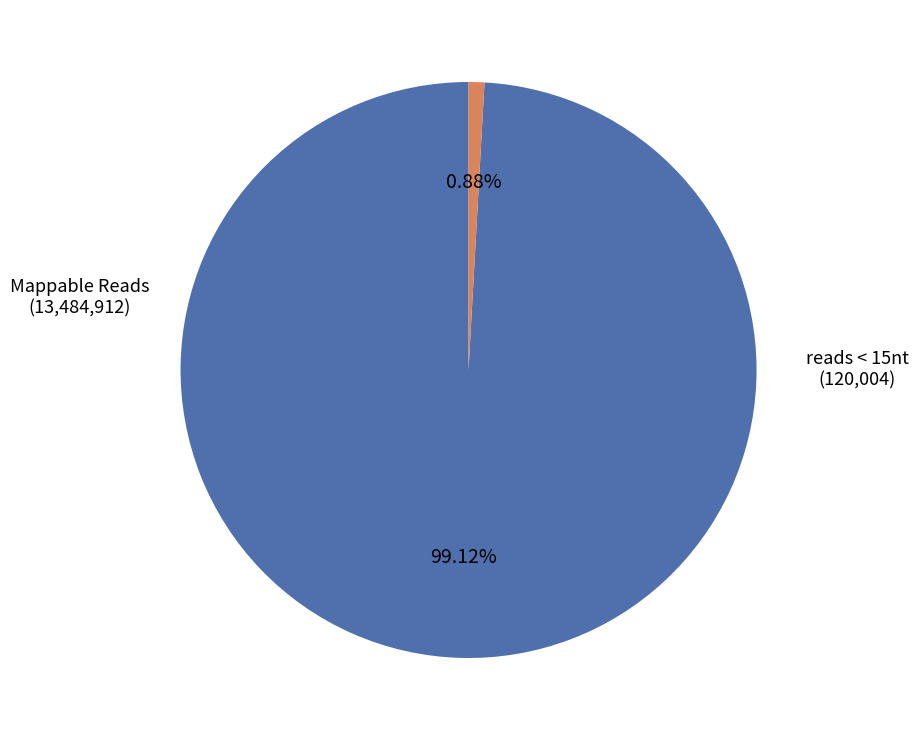

Is there any slice that represents more than half of the pie?

Yes